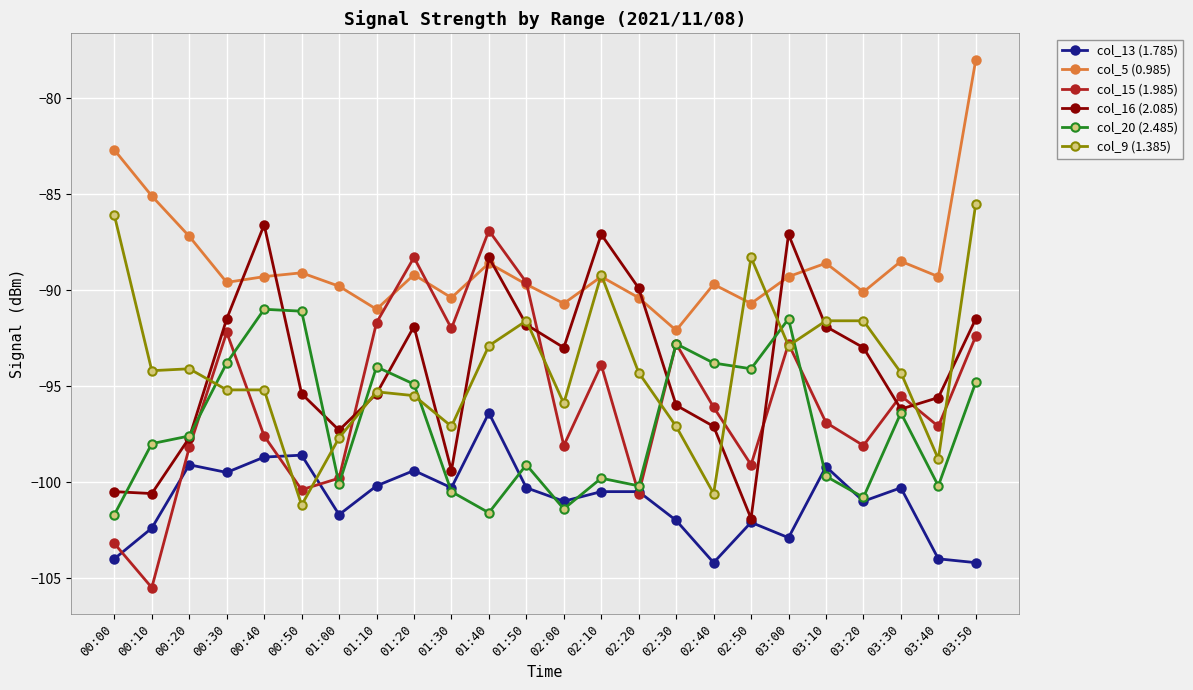

What is the difference between the second highest and minimum values in the col_5 (0.985) series?

9.4